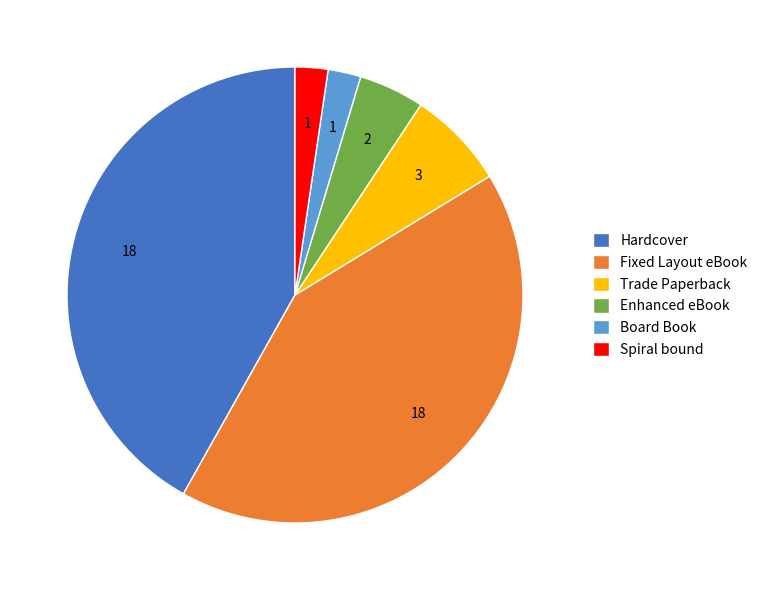

The Board Book slice represents 2% of the pie. True or false?

True